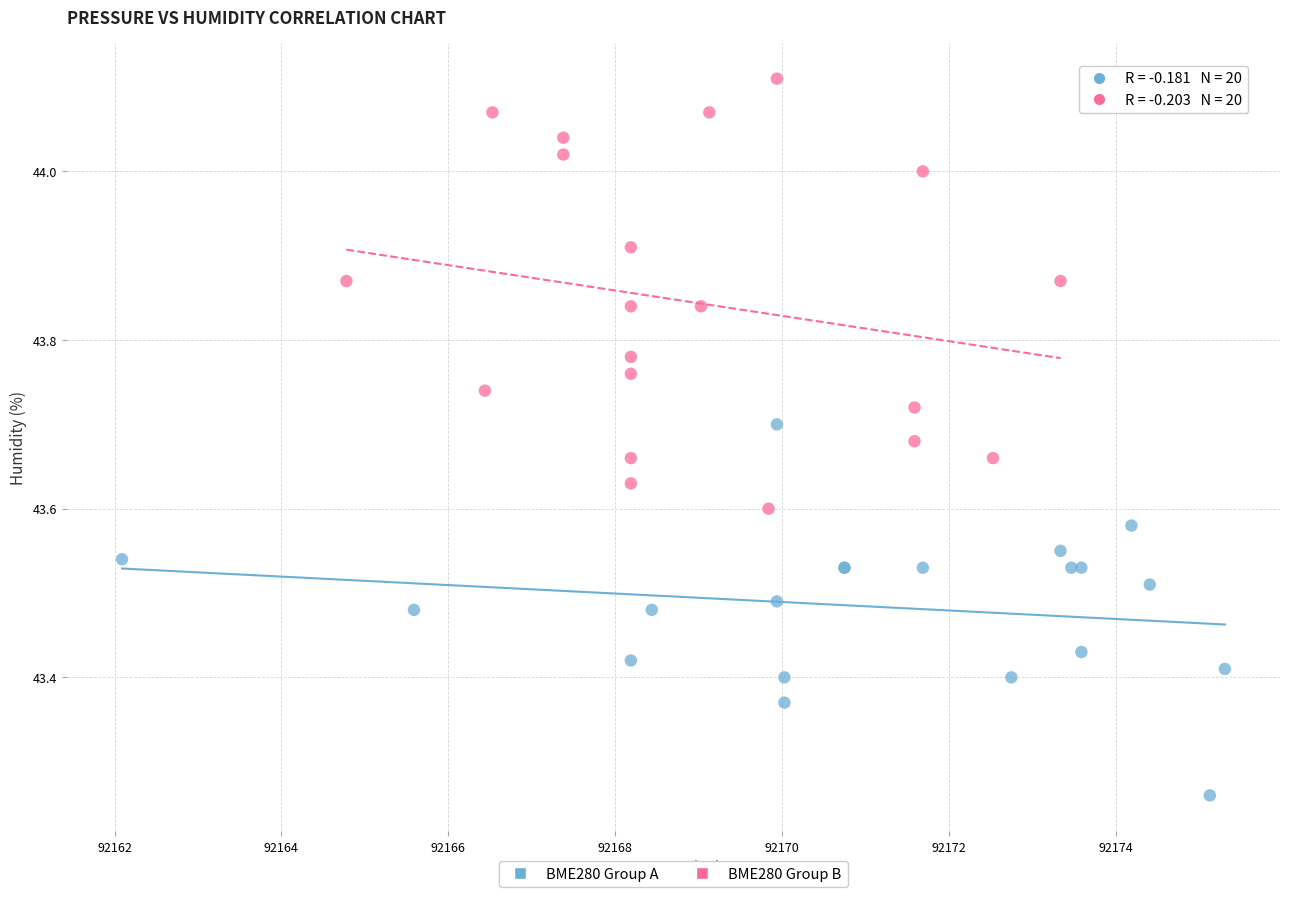

Which series contains the highest Y value?

BME280 Group B